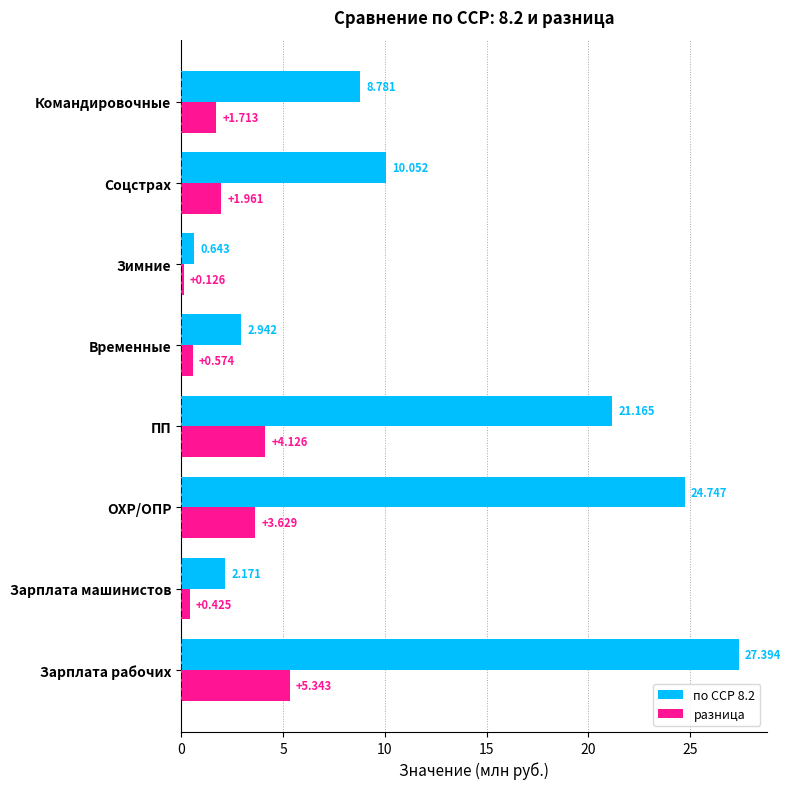

Which category has the highest value across all series?

Зарплата рабочих